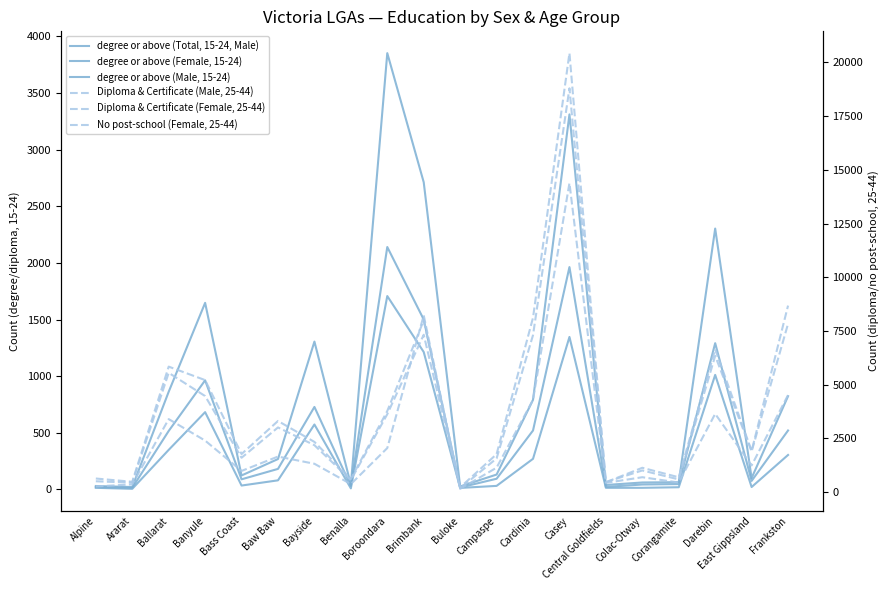

How many times do degree or above (Female, 15-24) and No post-school (Female, 25-44) cross each other?

2